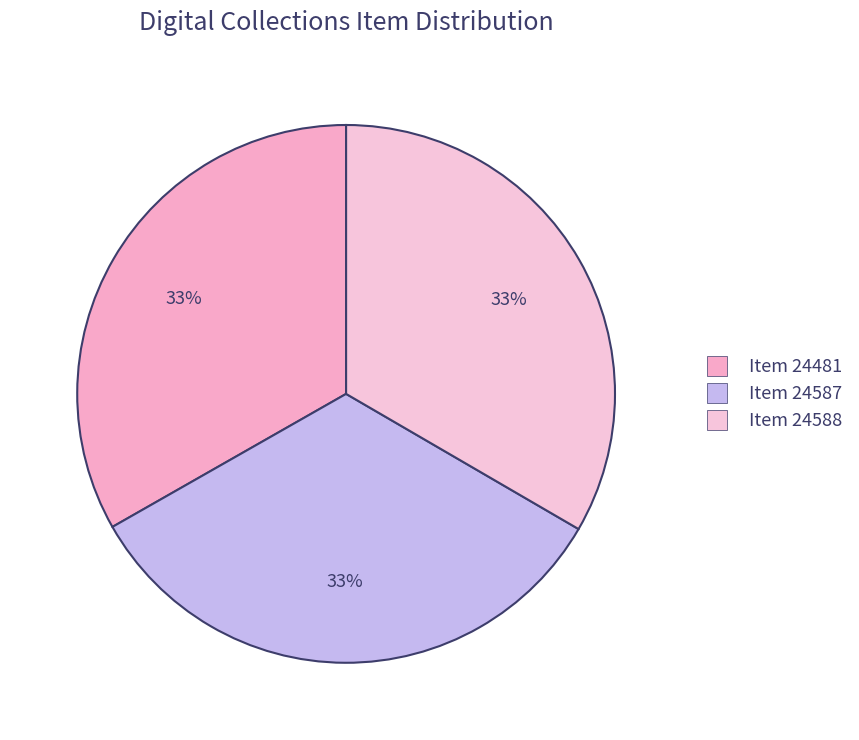

Do Item 24588 and Item 24481 together represent more than half of the pie?

Yes